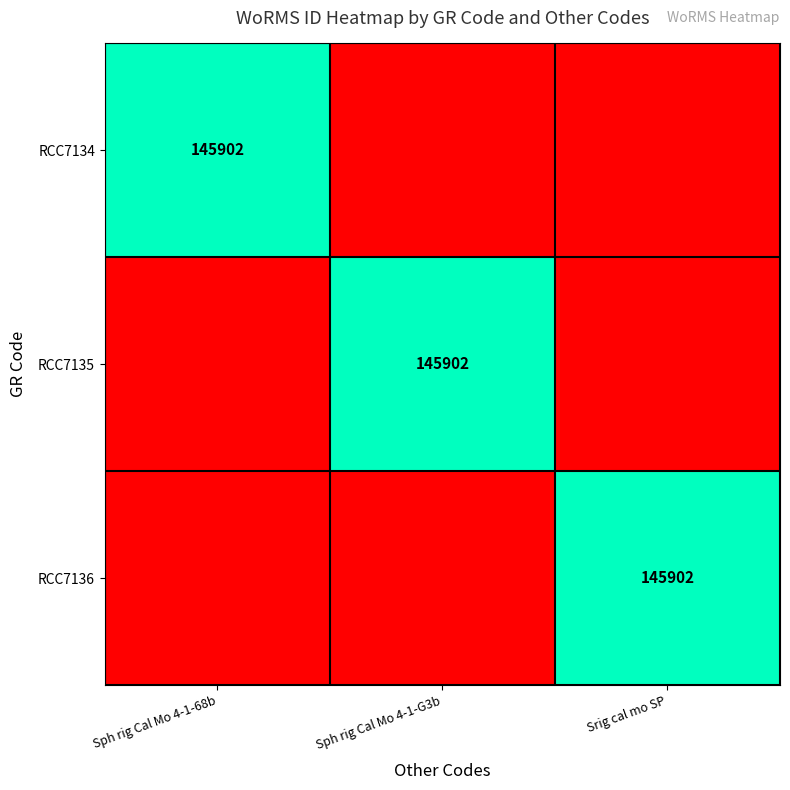

Rank the series at Srig cal mo SP from highest to lowest value.

RCC7136, RCC7135, RCC7134